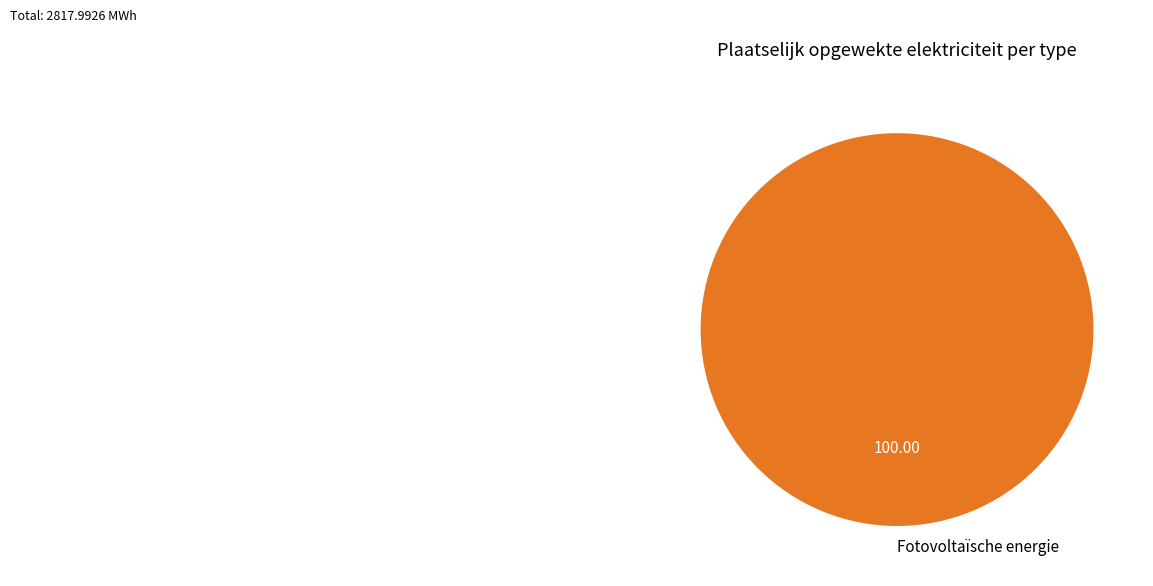

Does Fotovoltaïsche energie account for over 50% of the chart?

Yes